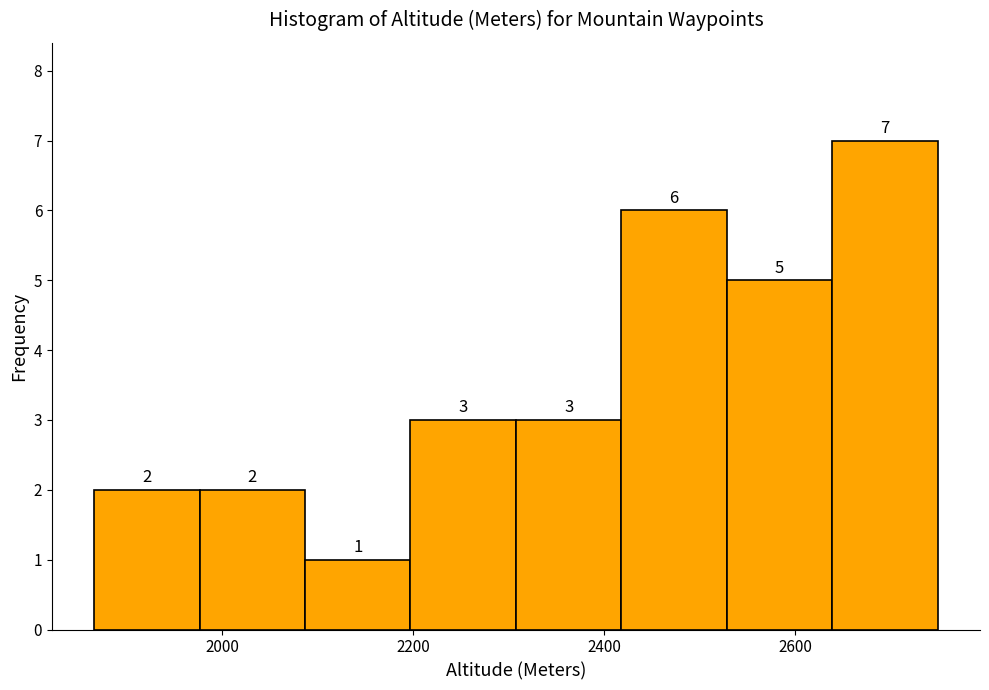

Reading left to right, transcribe this chart: for each bar, give the range it covers on the x-axis and its height. The bar edges are not printed on the chart, so give them approximately, as read against the axis.

1860 to 1980: 2
1980 to 2080: 2
2080 to 2200: 1
2200 to 2300: 3
2300 to 2420: 3
2420 to 2520: 6
2520 to 2640: 5
2640 to 2740: 7